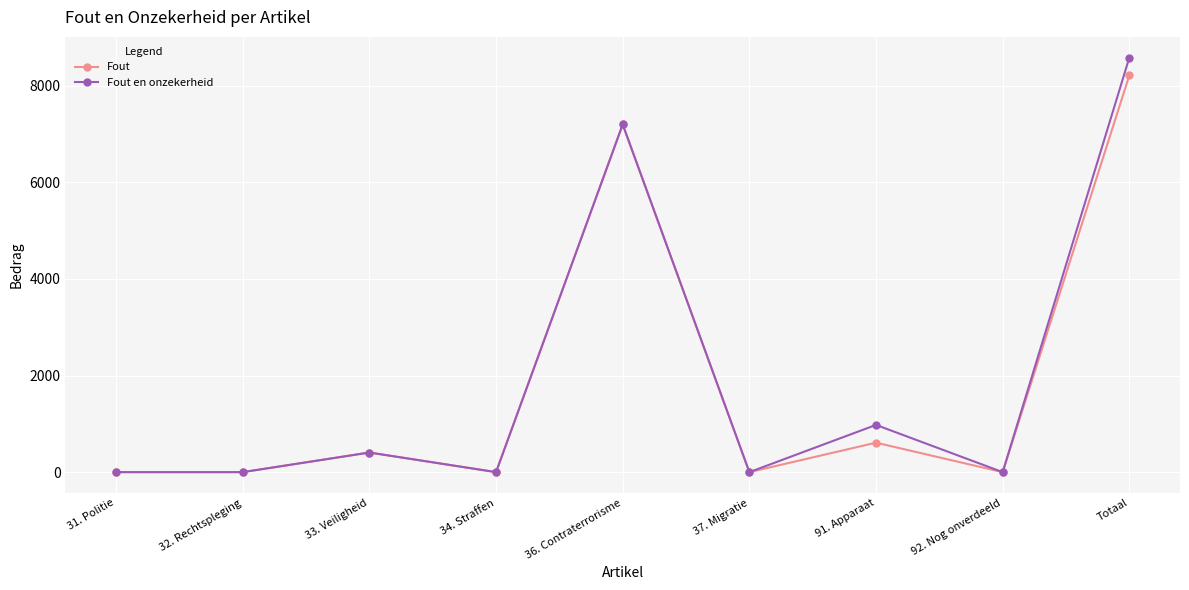

Count the number of categories in the chart.

9